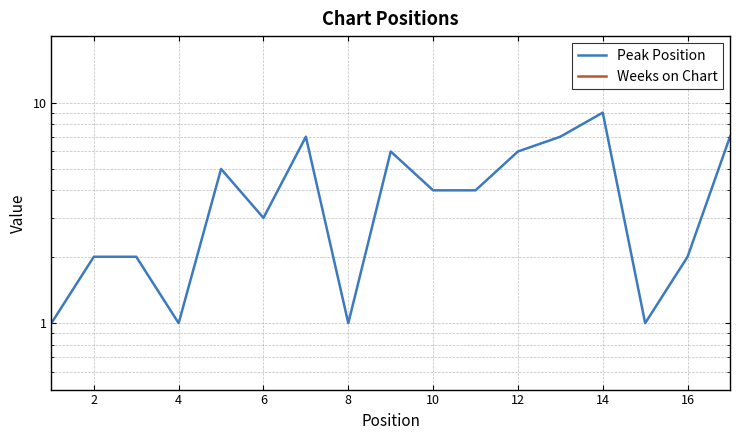

How many data points in Peak Position are above 4?

7